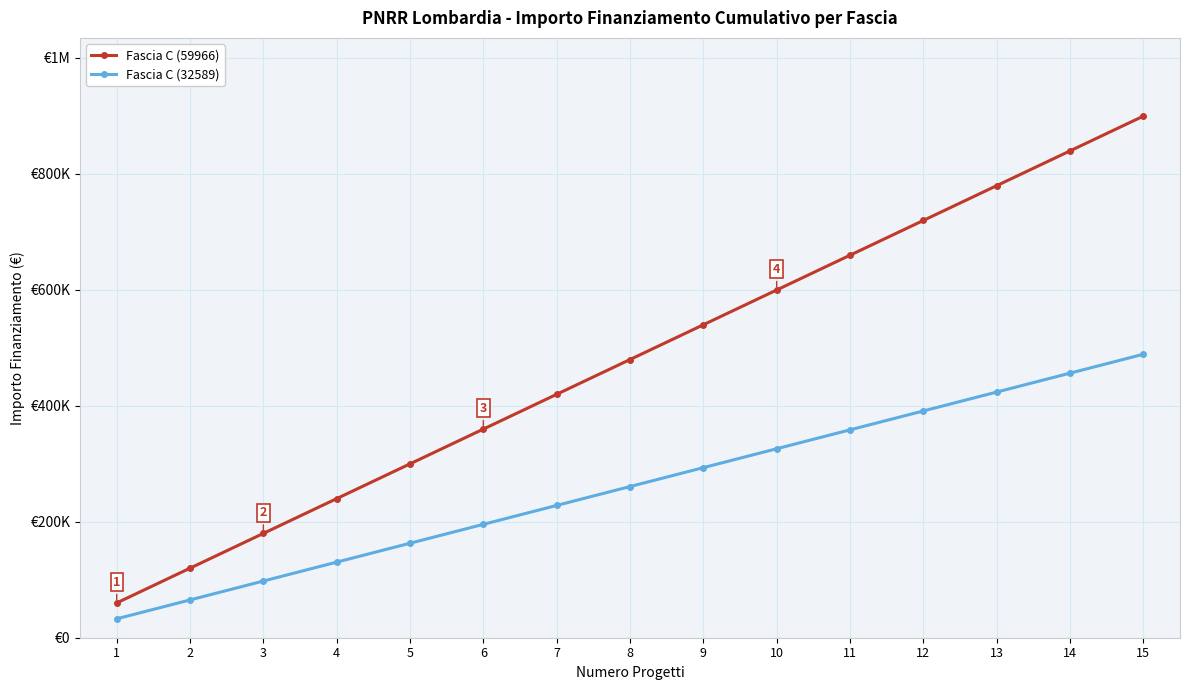

True or false: Fascia C (32589) and Fascia C (59966) cross at least once.

False